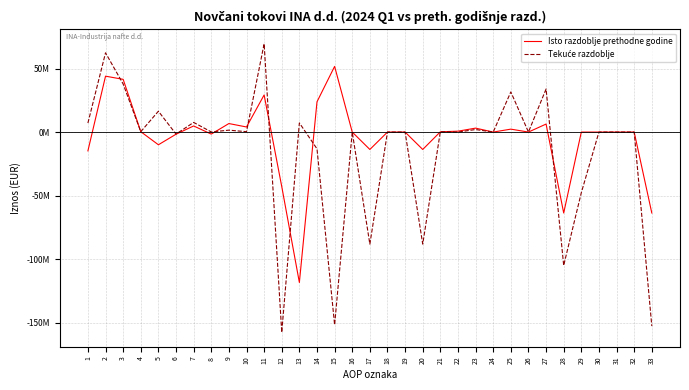

True or false: Isto razdoblje prethodne godine and Tekuće razdoblje cross at least once.

True